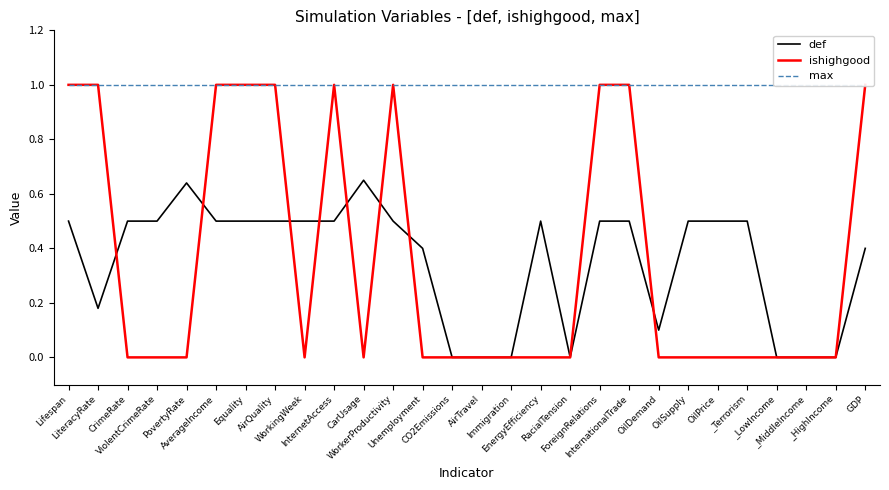

The max series shows 1.0 at ViolentCrimeRate. True or false?

True